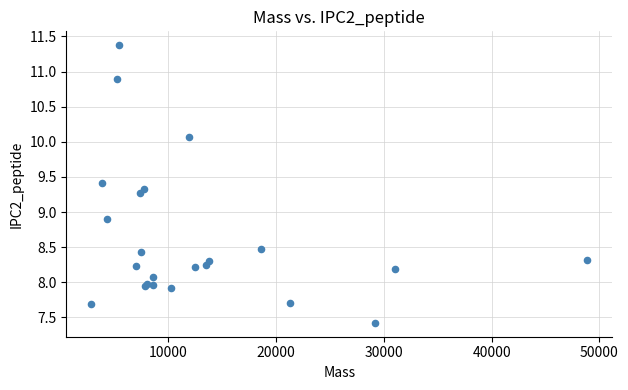

What Y value in the scatter plot is closest to 9?

8.9